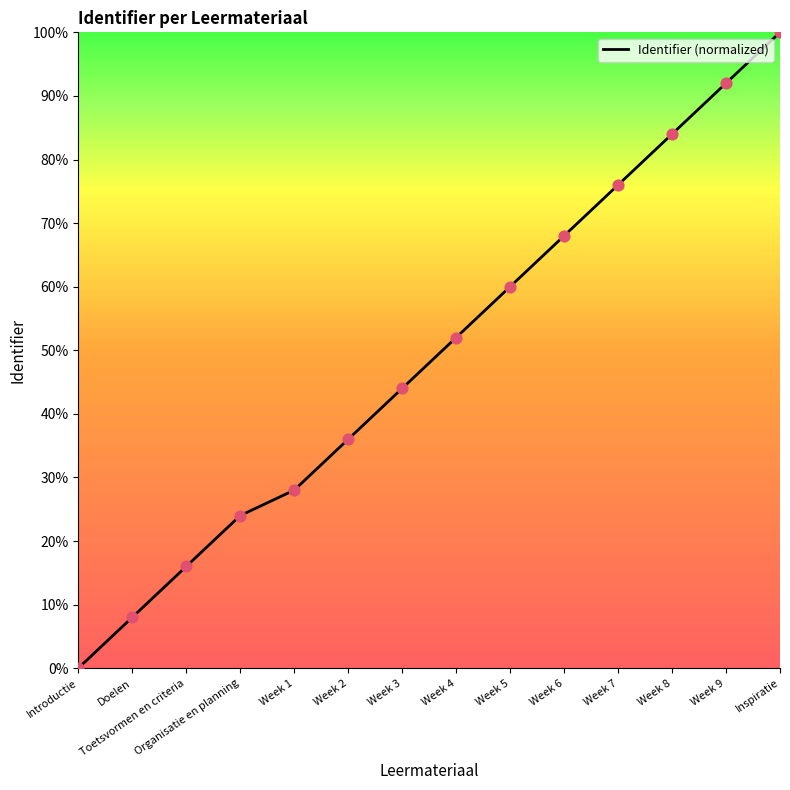

What is the change in value from Week 1 to Week 5?

+0.3